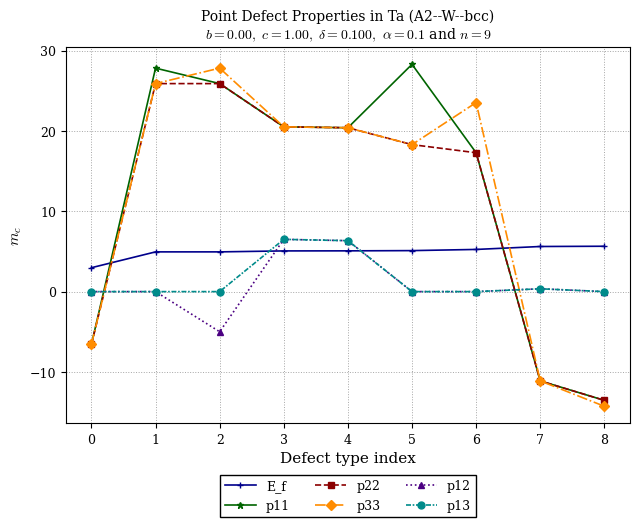

What is the maximum value shown in the chart?

28.3